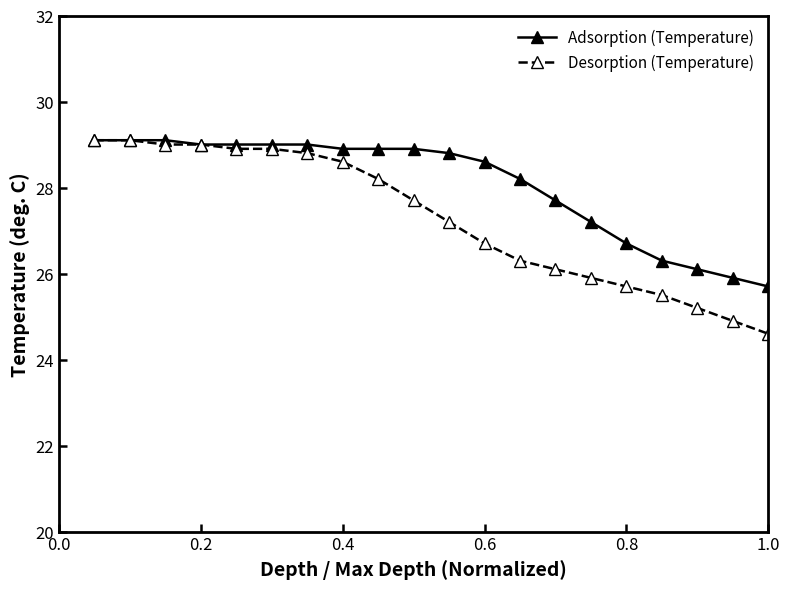

List the series in order of their overall mean, lowest first.

Desorption (Temperature), Adsorption (Temperature)